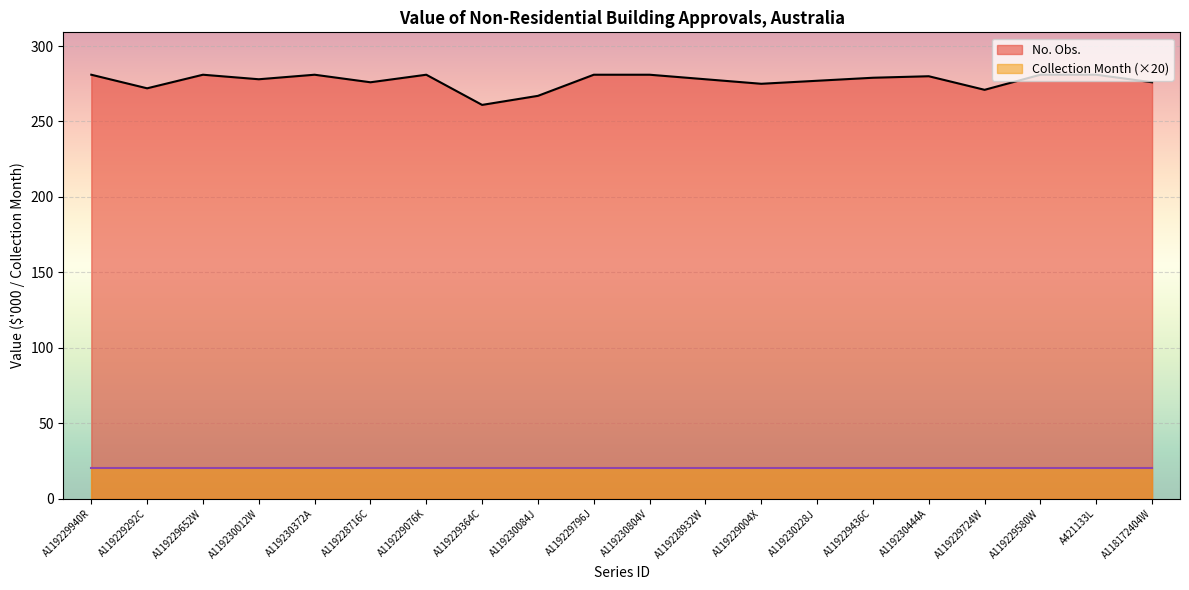

Which has a higher value, A119229724W or A119229940R?

A119229940R